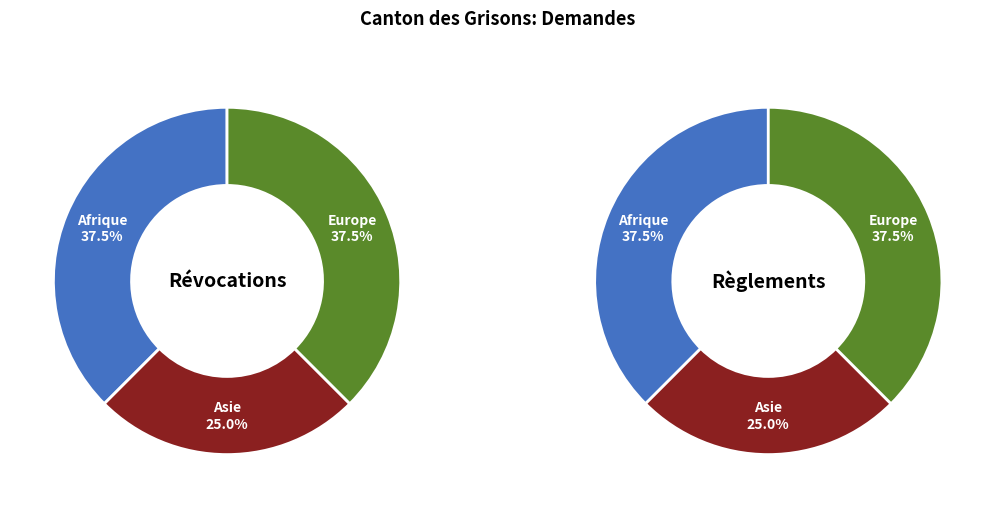

What is the total percentage of Afrique and Asie?

62.5%